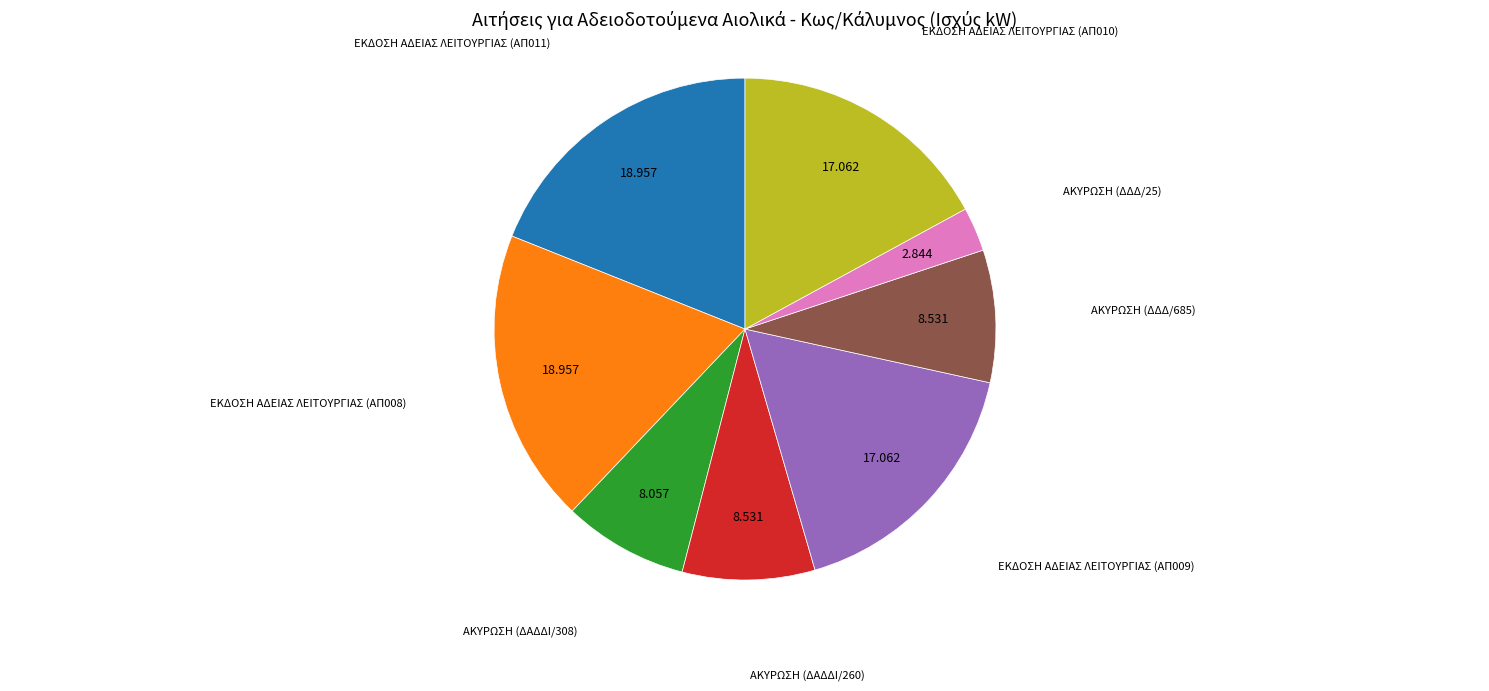

Does ΑΚΥΡΩΣΗ (ΔΔΔ/25) account for over 50% of the chart?

No